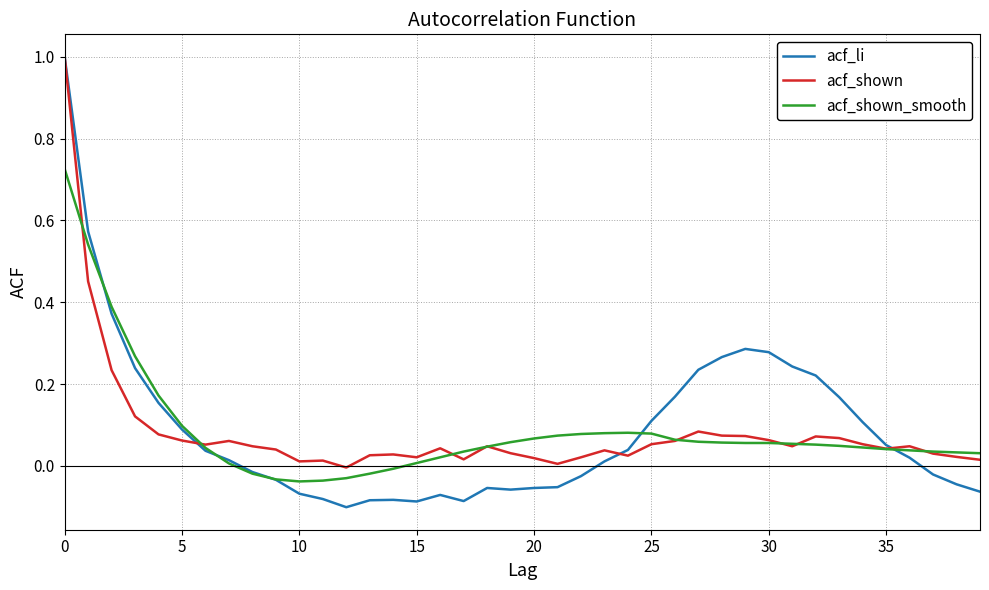

How many distinct data groups are displayed?

3